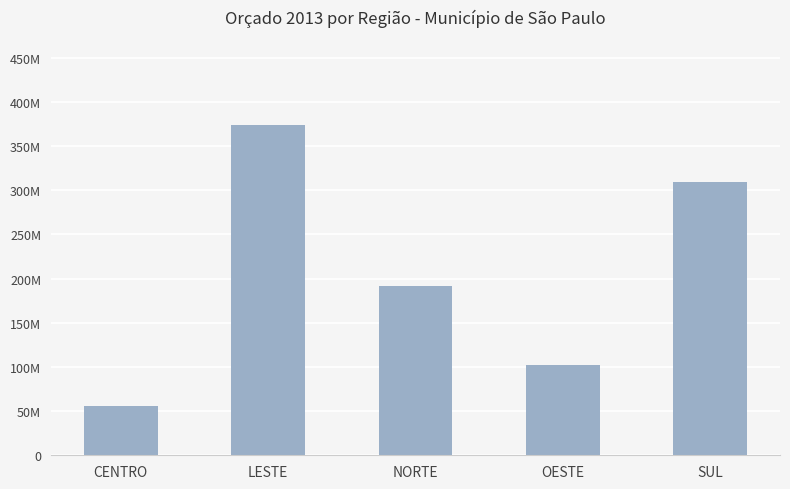

The chart shows a value of 191450226 at NORTE. True or false?

True